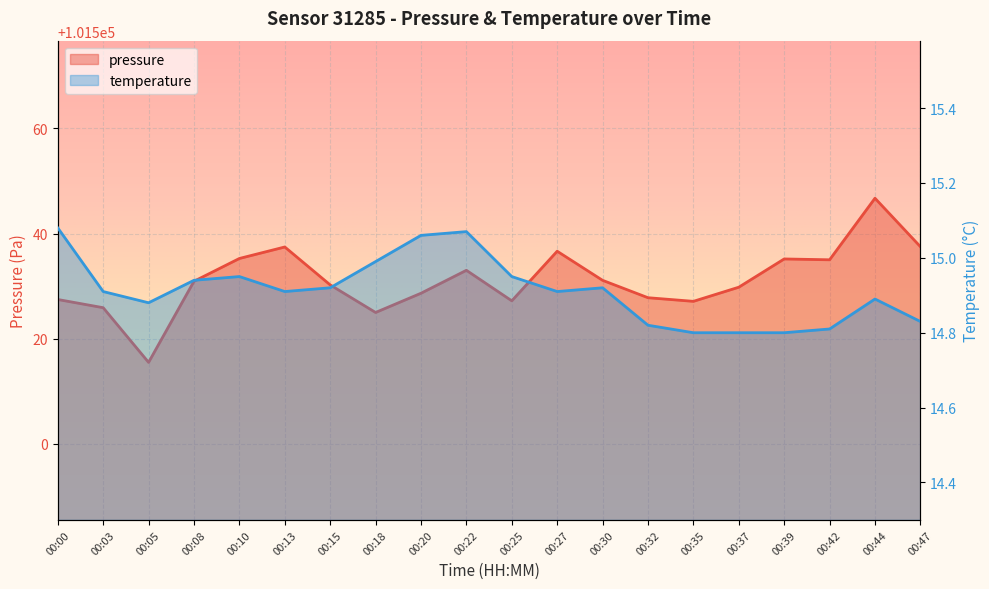

How many lines are shown in the chart?

2